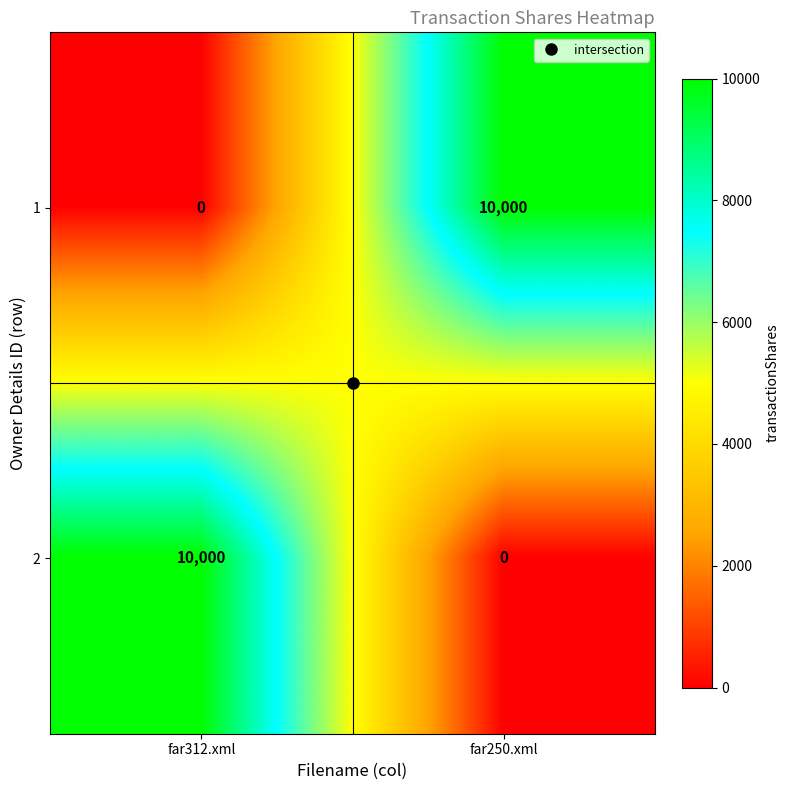

What is the difference between the 2 values at far312.xml and far250.xml?

10000